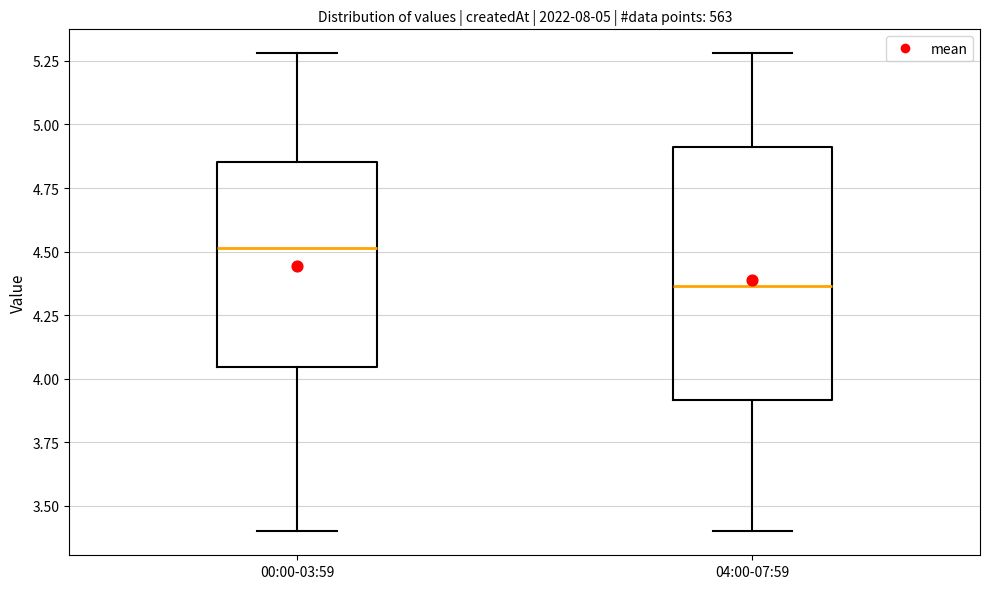

Comparing the boxes themselves (not the whiskers), which one is the tallest?

04:00-07:59